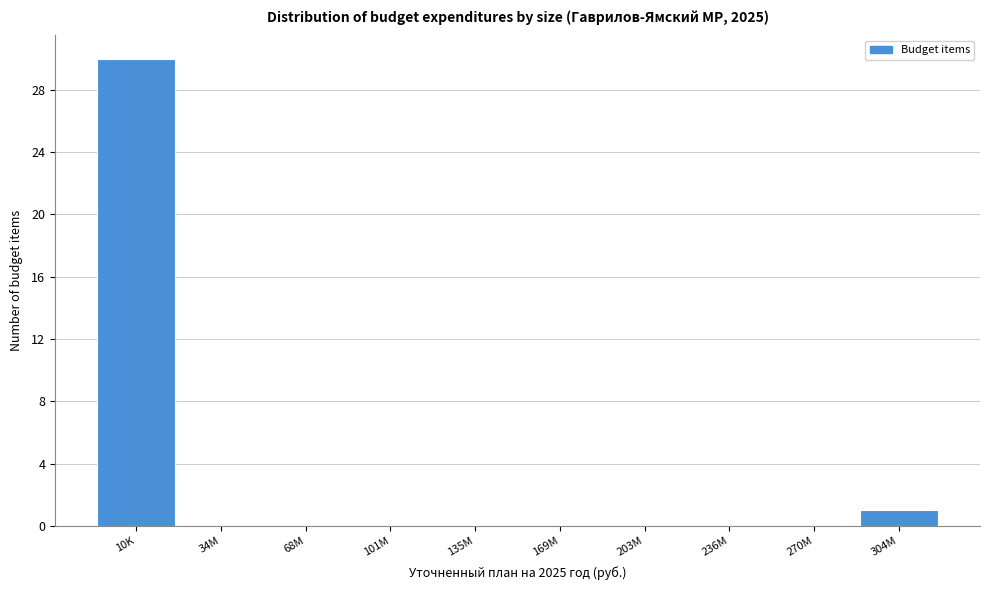

Reading left to right, extract all data points from this chart.

10K=30	34M=0	68M=0	101M=0	135M=0	169M=0	203M=0	236M=0	270M=0	304M=1